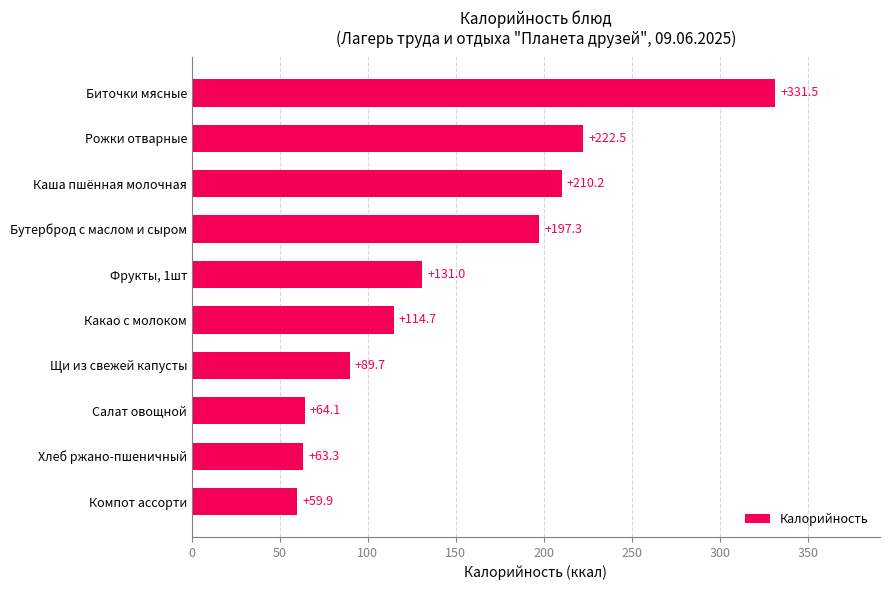

Reading top to bottom, what are all the values shown in this chart?

Биточки мясные=331.5	Рожки отварные=222.5	Каша пшённая молочная=210.2	Бутерброд с маслом и сыром=197.3	Фрукты, 1шт=131.0	Какао с молоком=114.7	Щи из свежей капусты=89.7	Салат овощной=64.1	Хлеб ржано-пшеничный=63.3	Компот ассорти=59.9